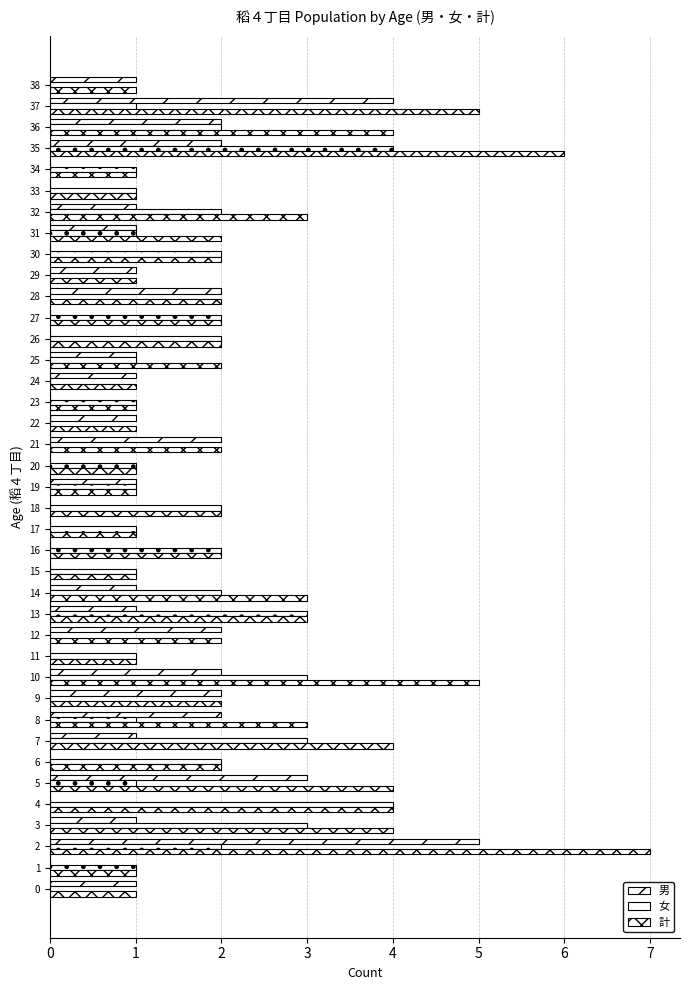

Between 5 and 31, which series saw the biggest shift?

男